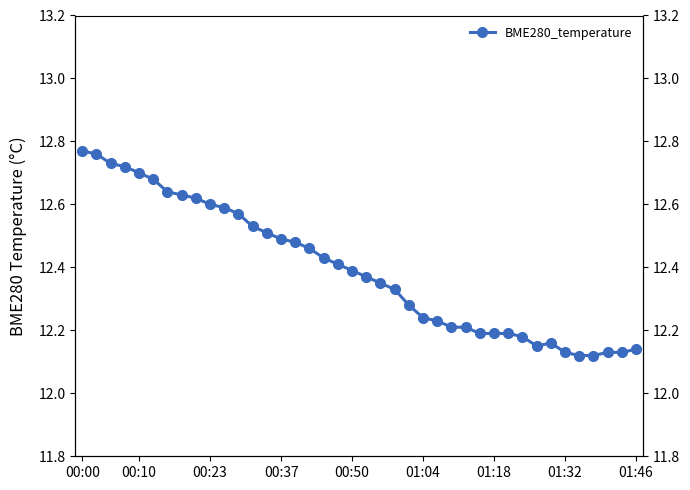

True or false: the data shows 12.4 at 17.

True